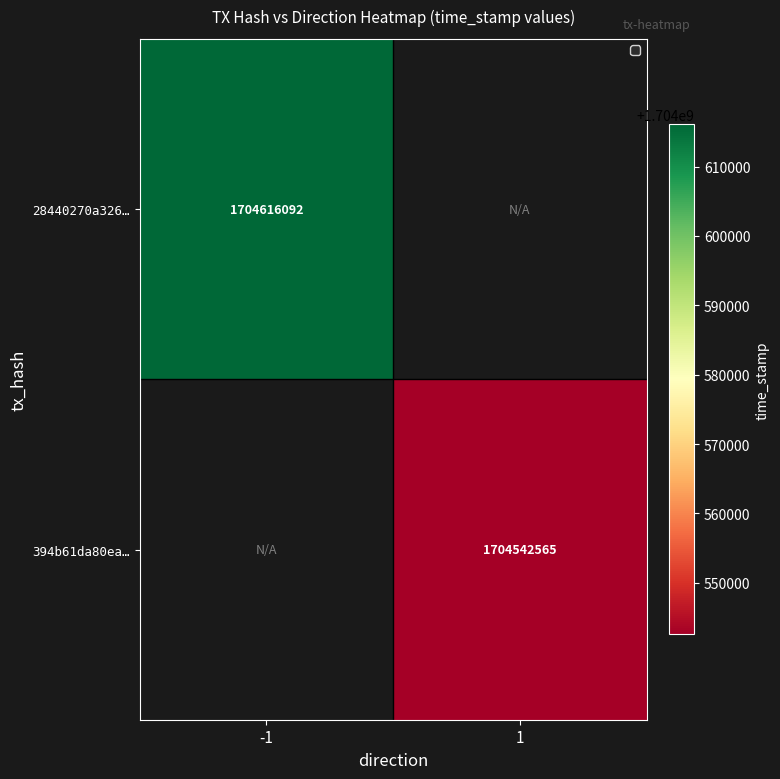

Which label corresponds to the smallest value in the chart?

1